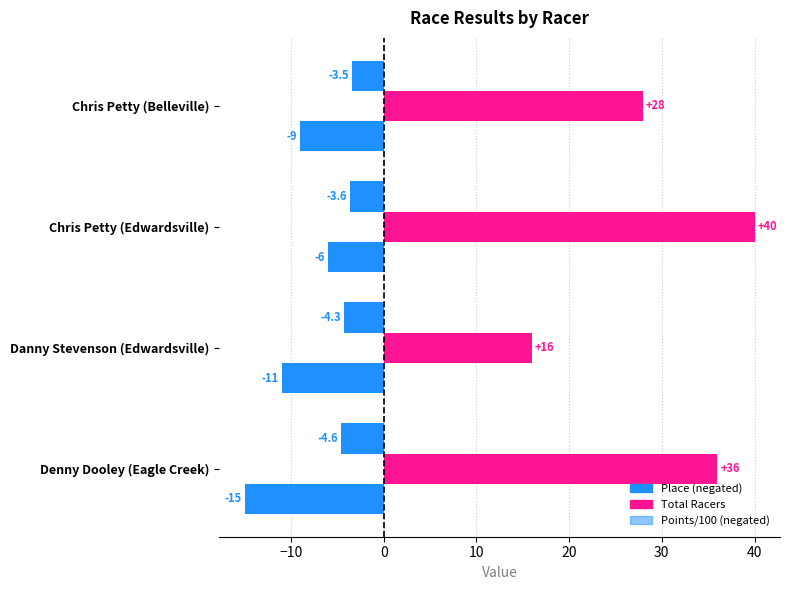

How many series are shown in this chart?

3